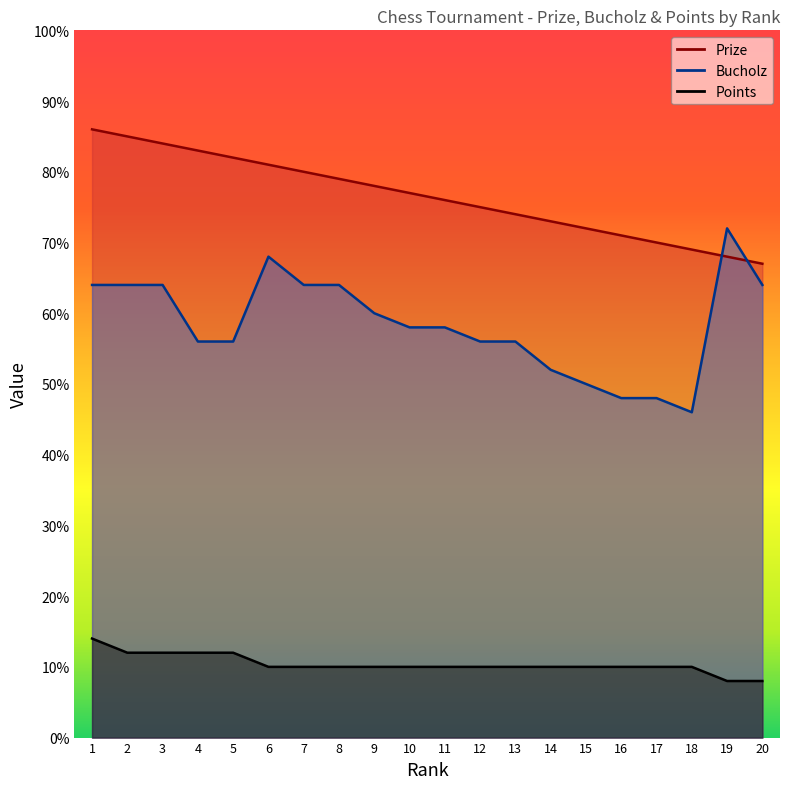

Which category has the highest value in the Prize series?

1